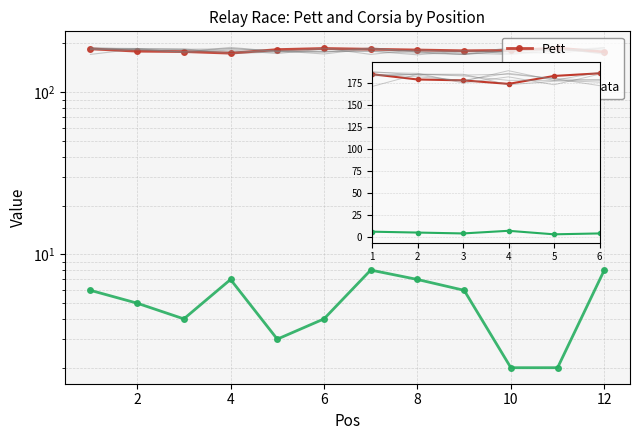

At how many categories does at least one series exceed 160?

12